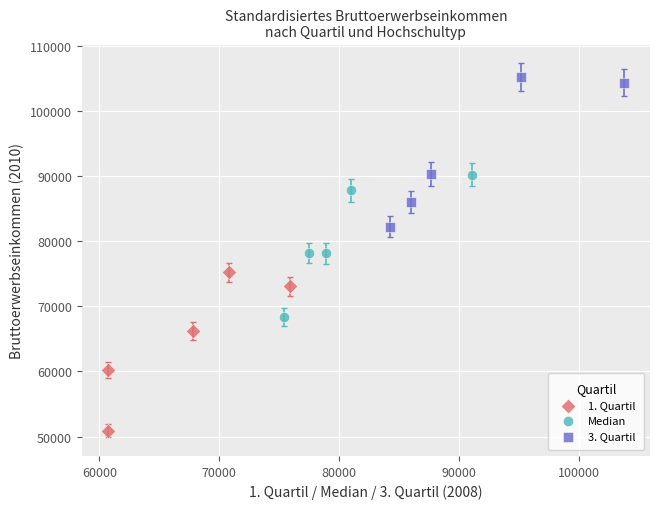

Which series contains the highest Y value?

3. Quartil